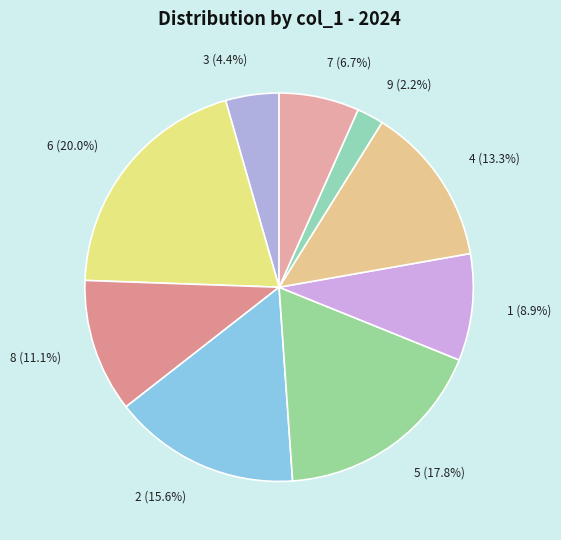

What percentage is NOT represented by 8?

88.9%